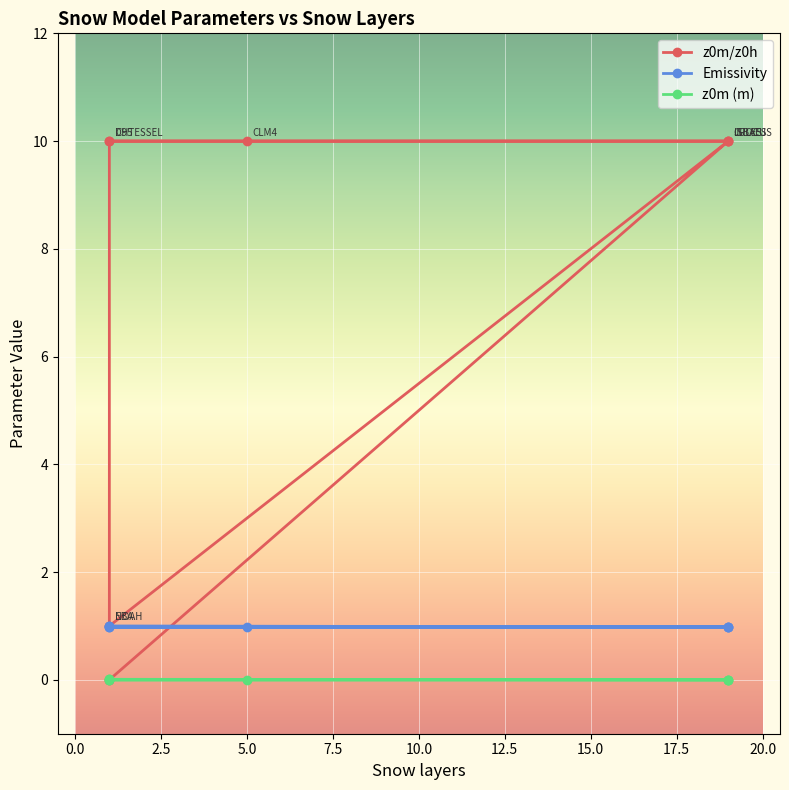

Which series has the largest total across all categories?

z0m/z0h